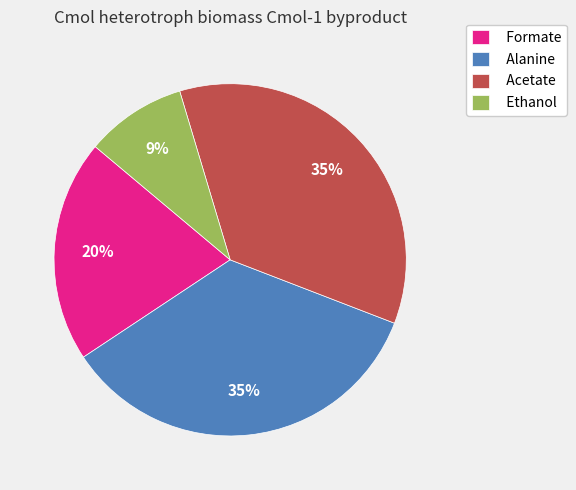

What percentage is the Alanine slice, to the nearest percent?

35%